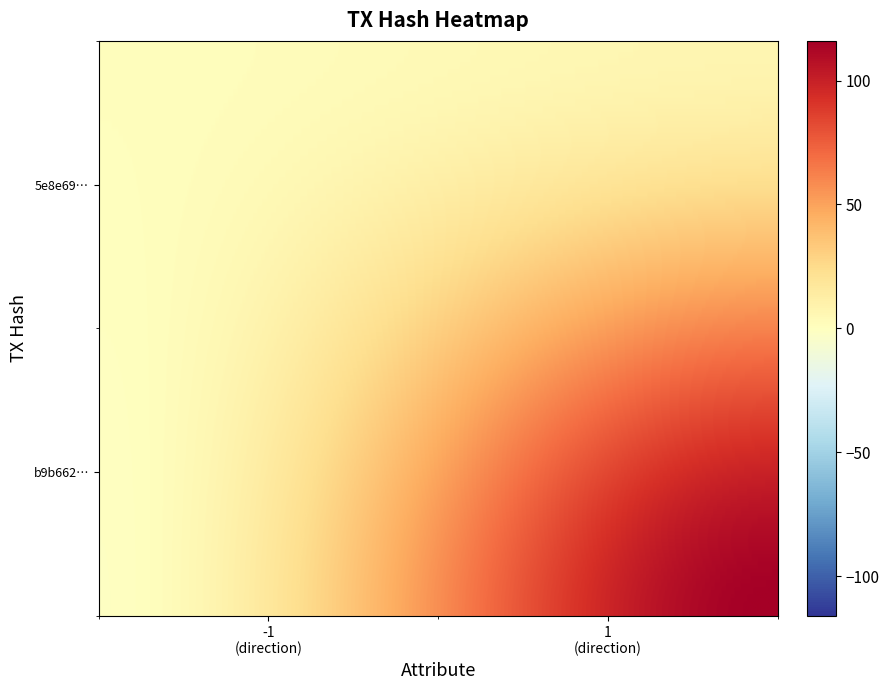

True or false: 5e8e69a5f8cffd8f2f81802e547f6a3ff036b20 has a value of 9 at 1.

False